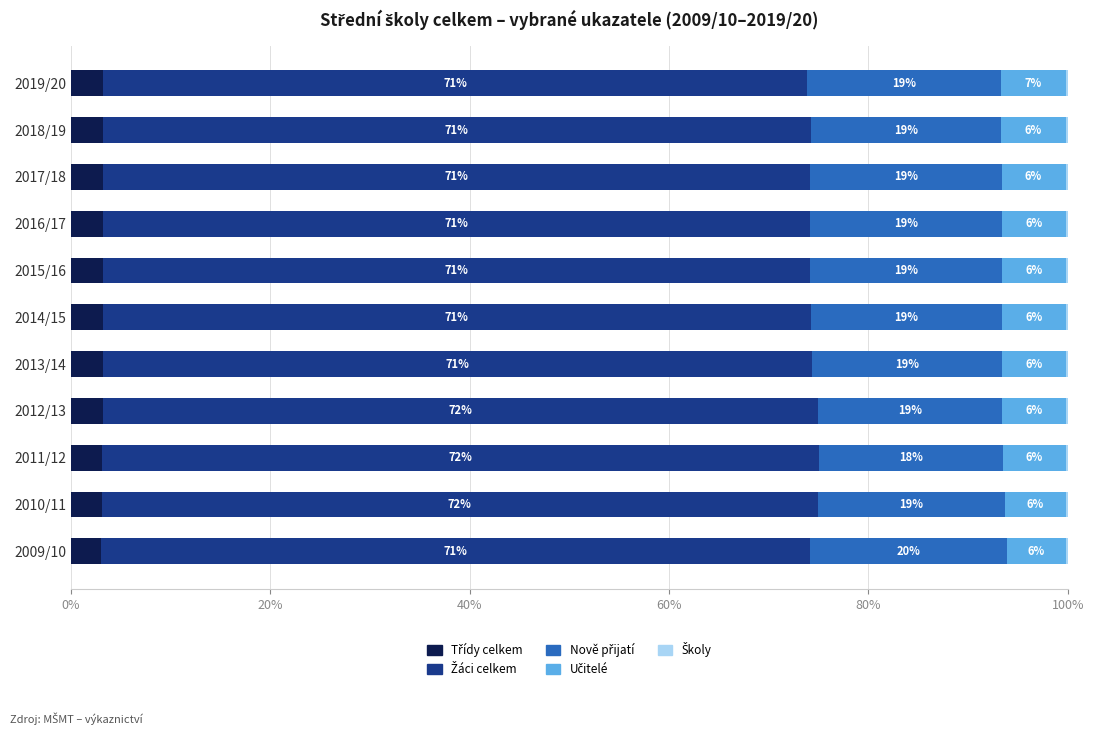

What is the difference between the maximum and minimum values in the Nově přijatí series?

1.3